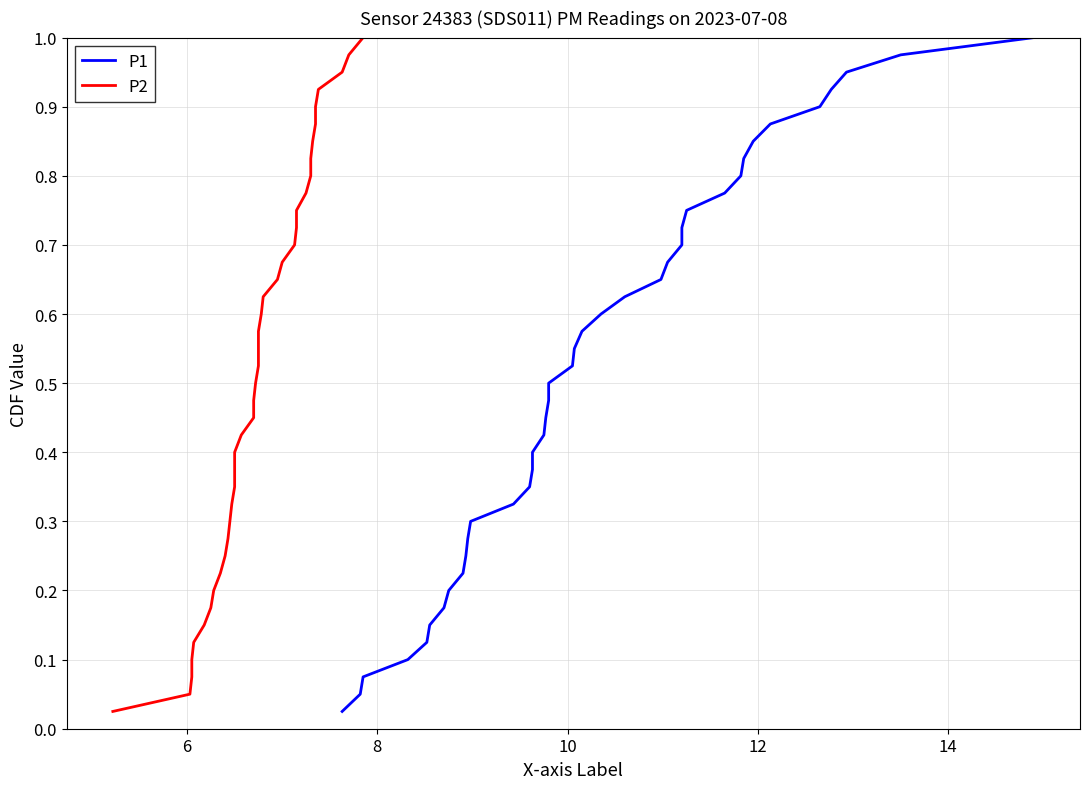

How many lines are shown in the chart?

2